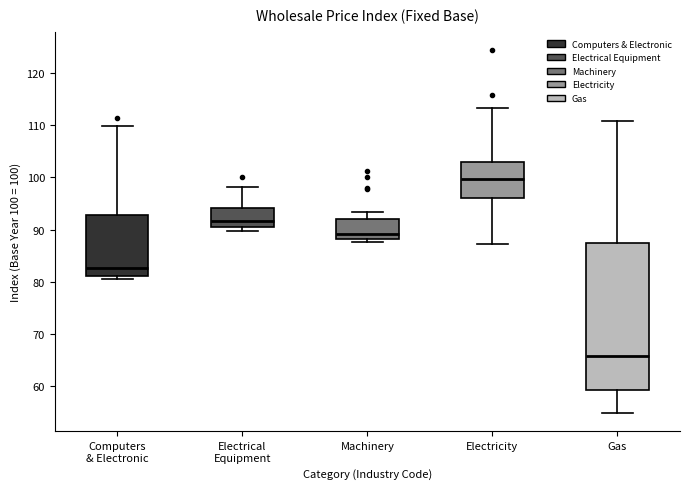

Which box's median line is the highest?

Electricity